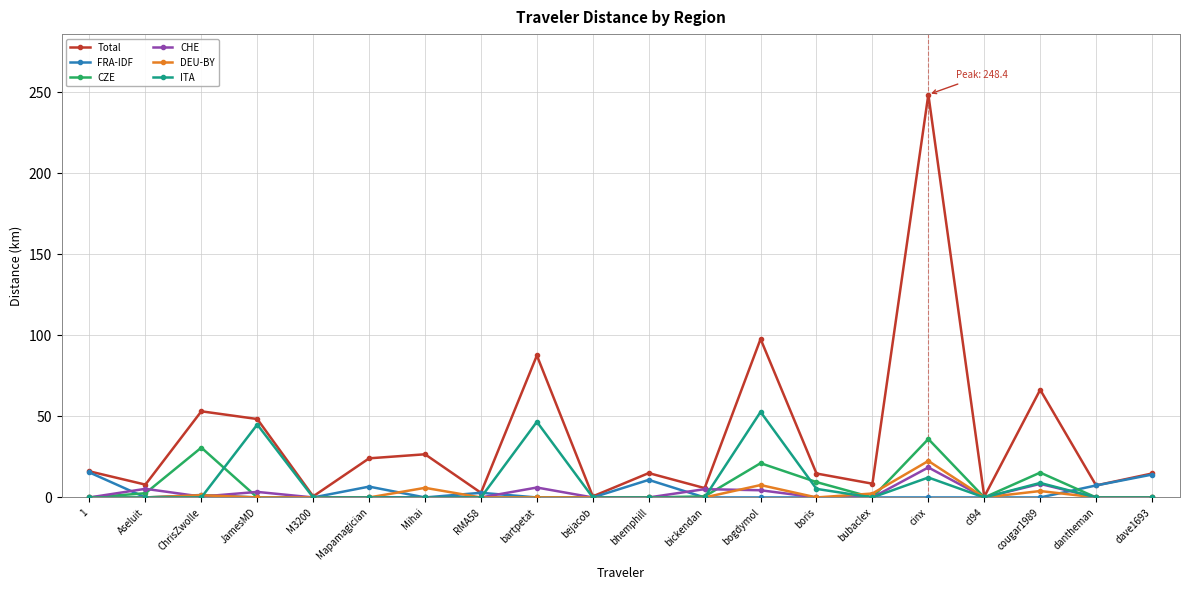

At which label does Total reach its peak?

cinx